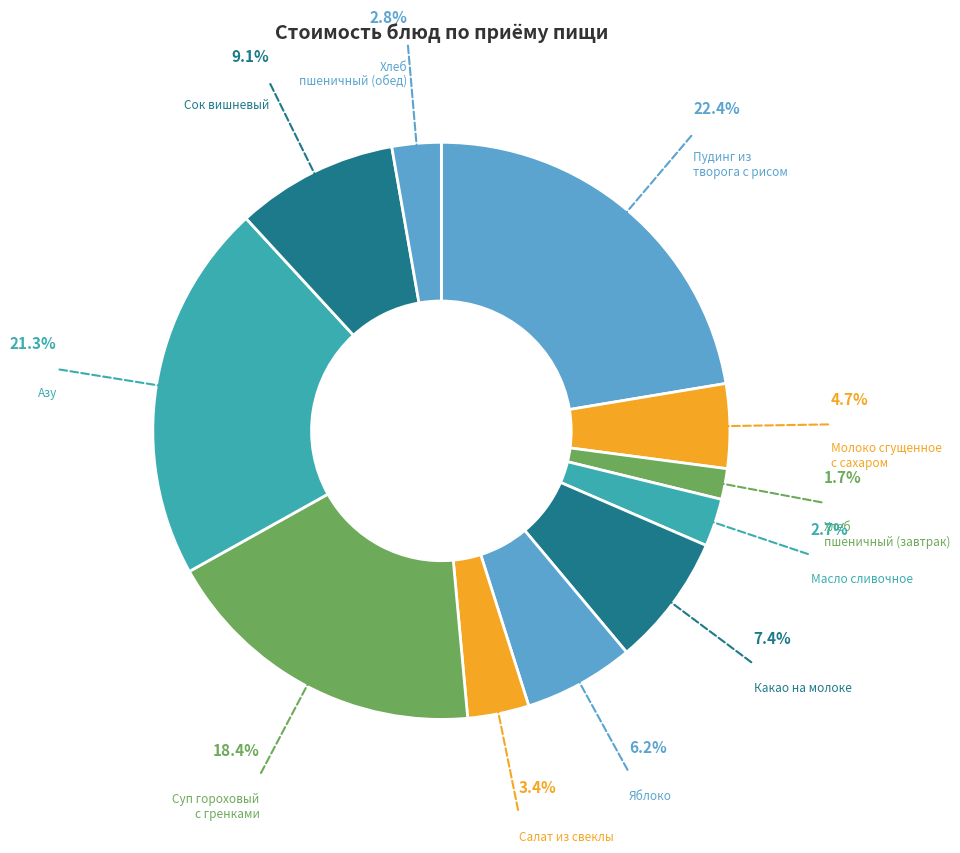

Do Яблоко and Сок вишневый together represent more than half of the pie?

No